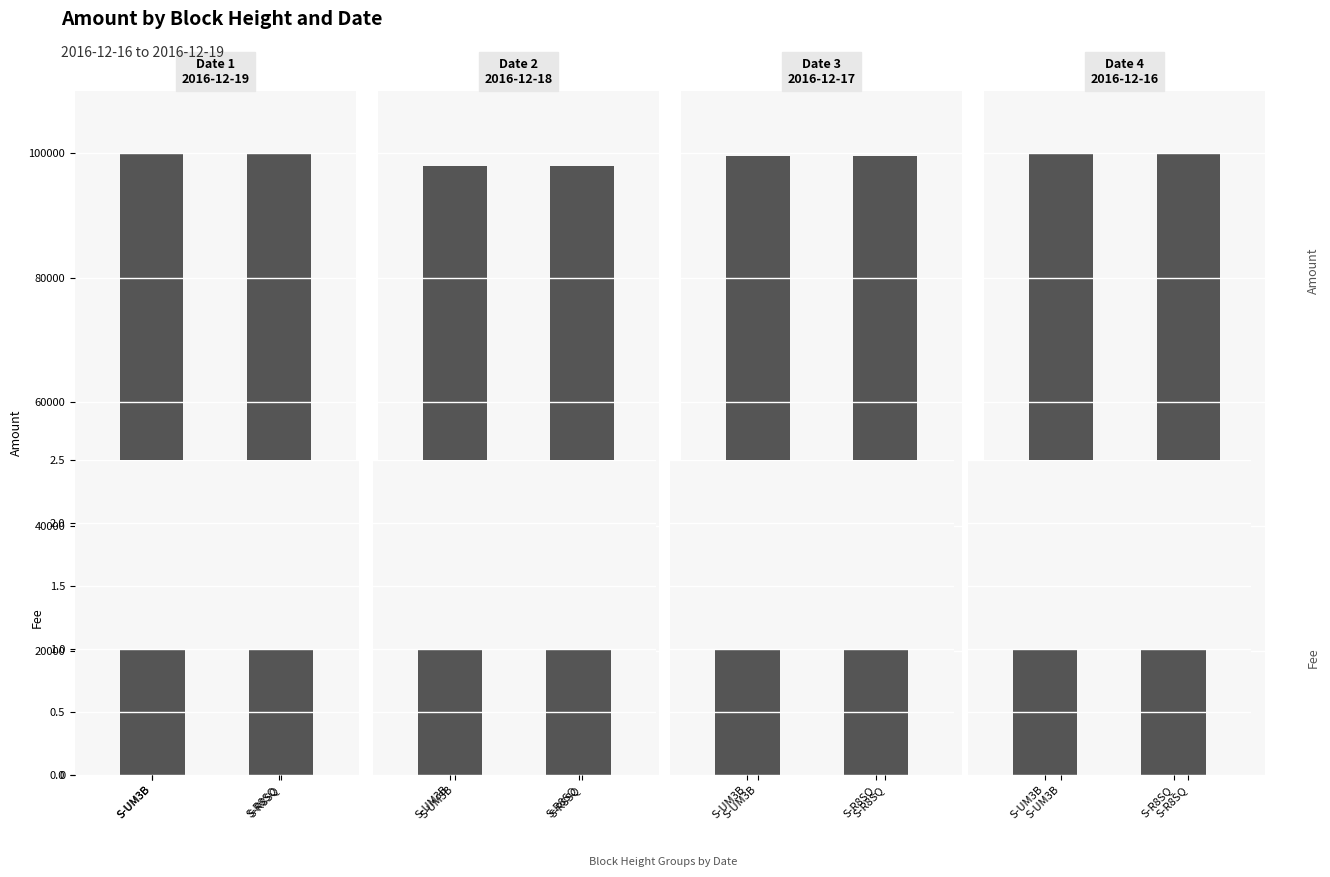

What is the greatest value displayed?

100000